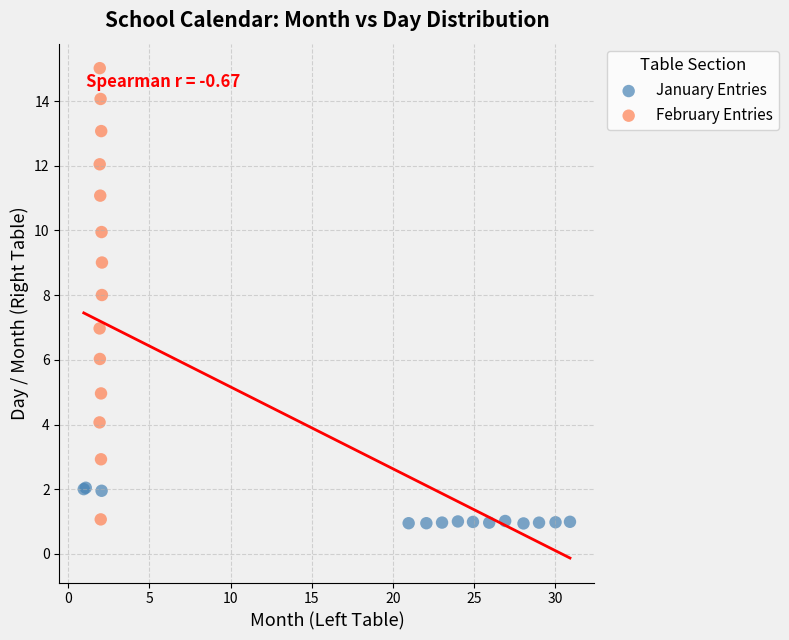

Which series reaches the maximum Y coordinate?

February Entries